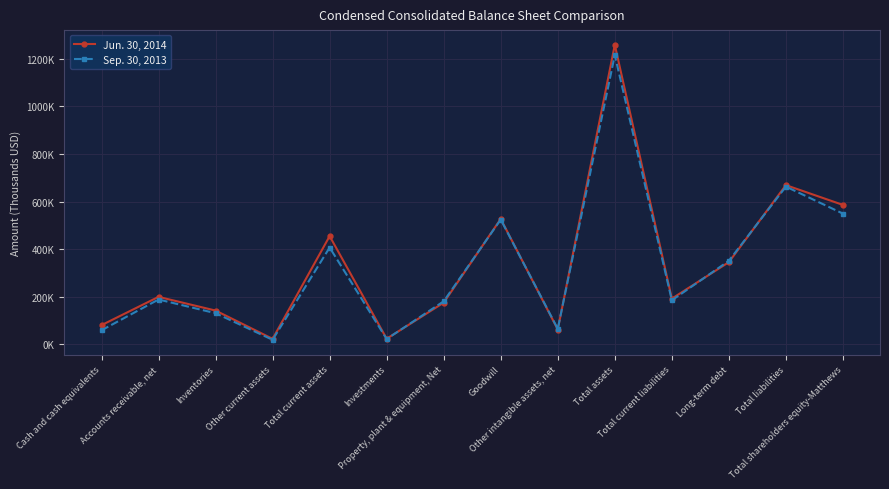

Does the chart have visible grid lines?

Yes